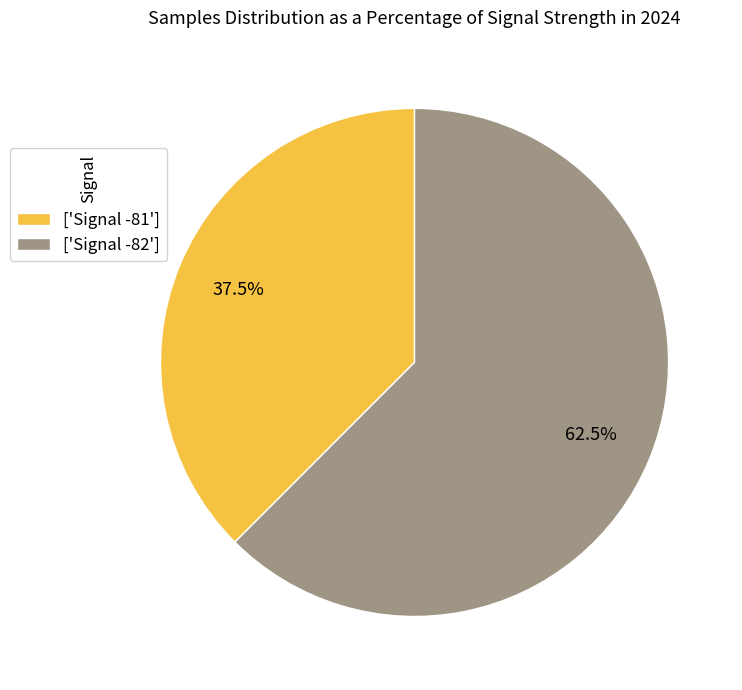

Rank the categories by value from lowest to highest.

['Signal -81'], ['Signal -82']